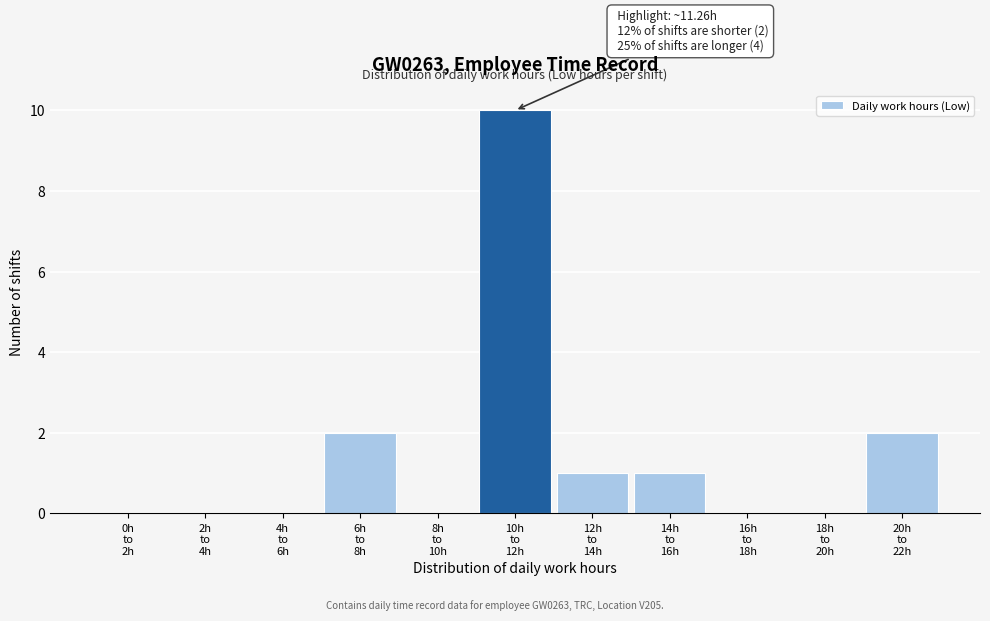

What is the maximum value shown in the chart?

10